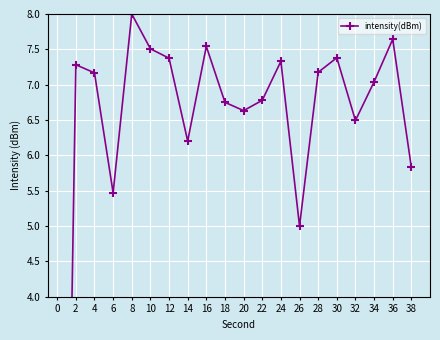

Rank the categories by value from lowest to highest.

0, 26, 6, 38, 14, 32, 20, 18, 22, 34, 4, 28, 2, 24, 12, 30, 10, 16, 36, 8